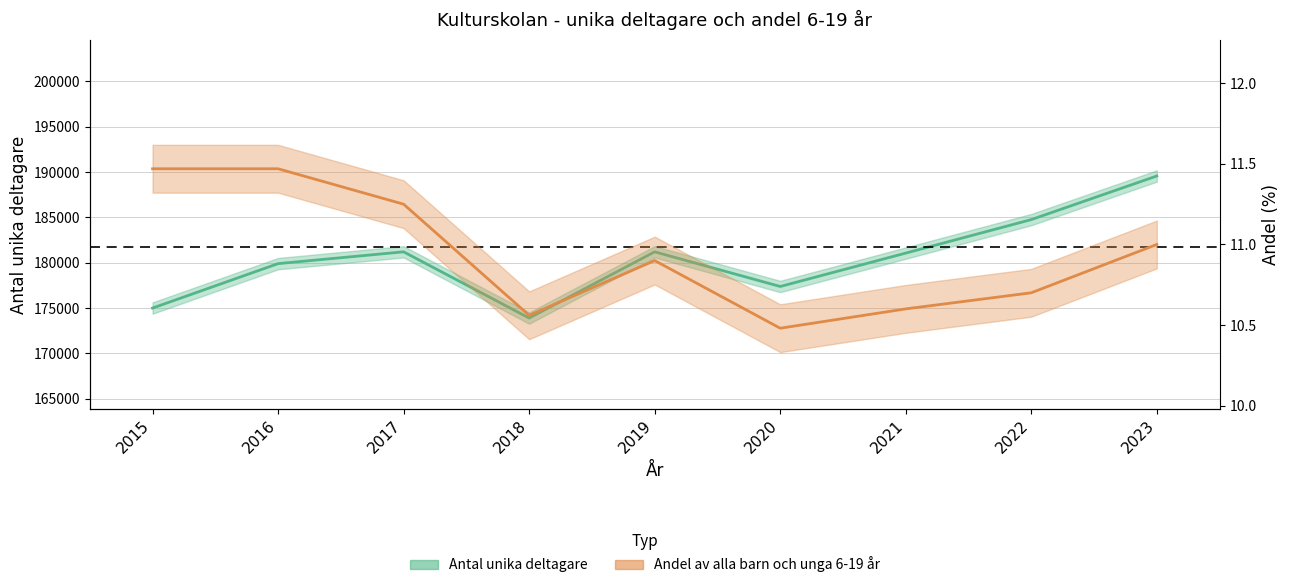

True or false: Antal unika deltagare has more than 2 interior local peaks.

False